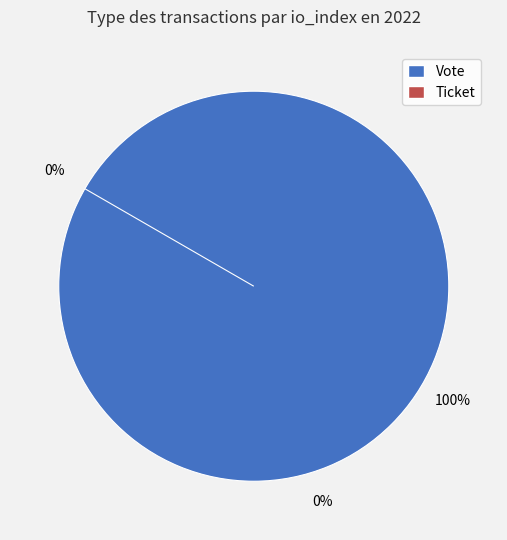

To the nearest percent, what is the difference between the Vote and Ticket slice percentages?

100%